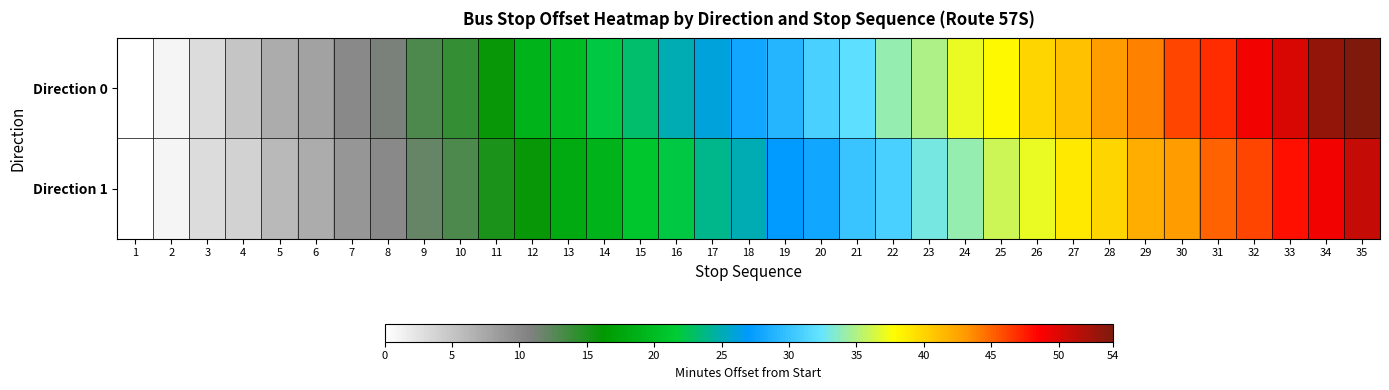

What is the total value across all series at 23?

68